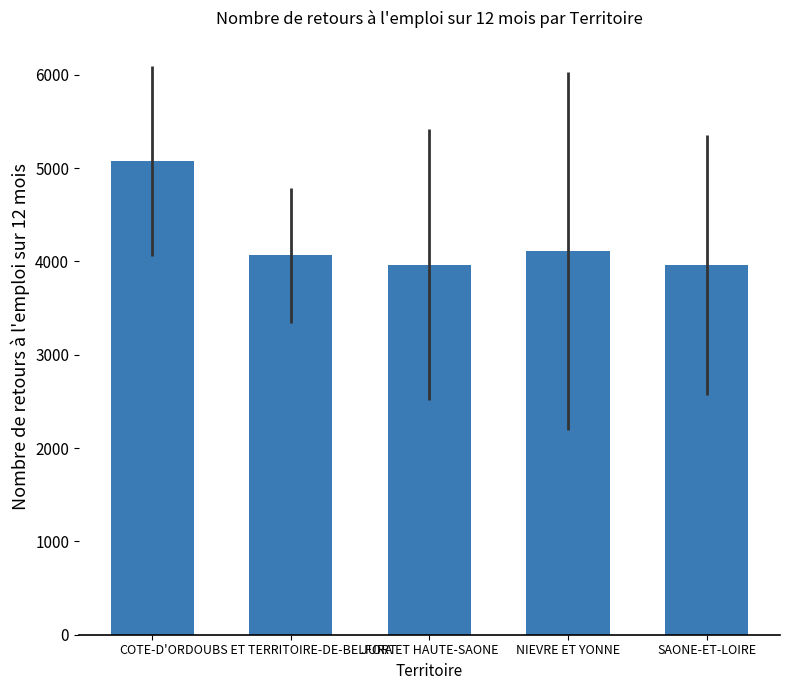

How many data points does each series have?

5